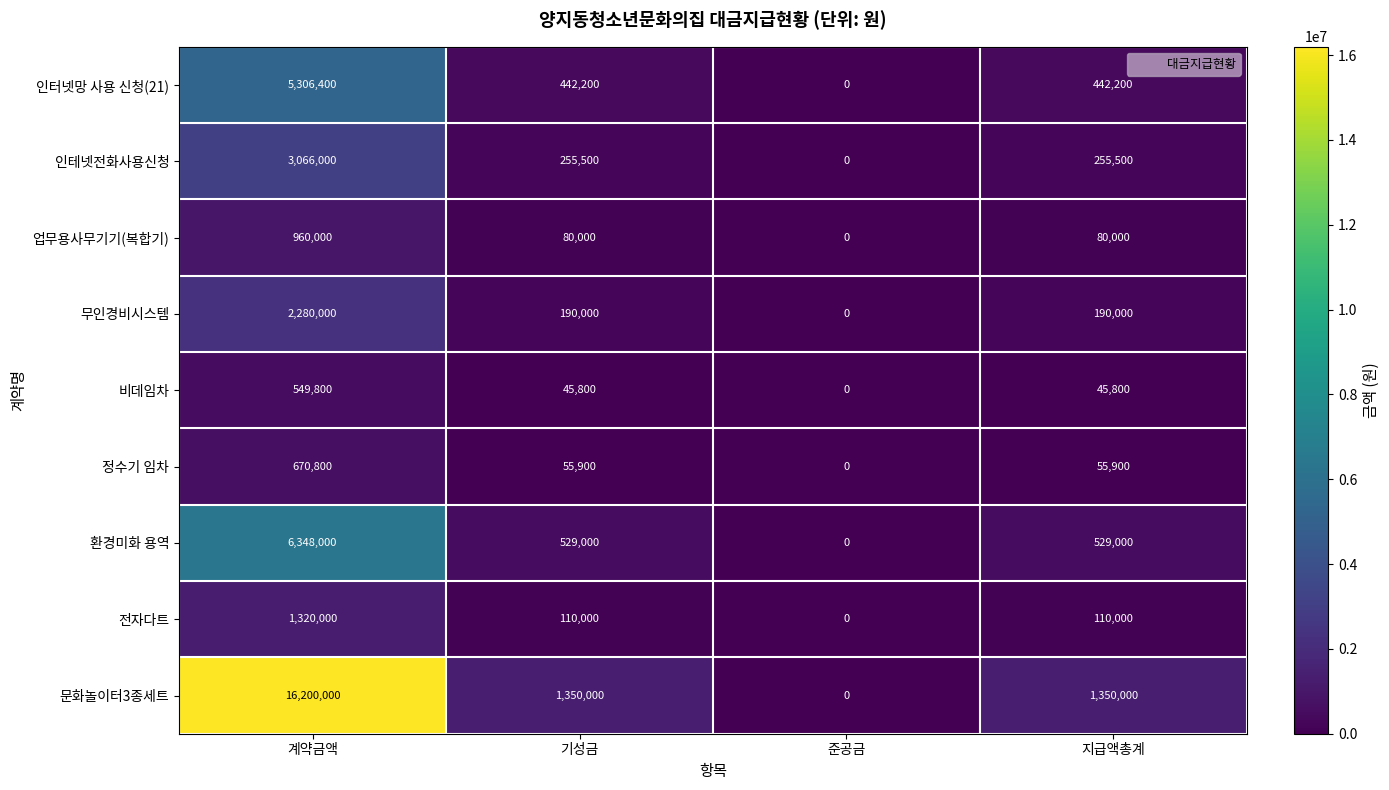

At which label does 전자다트 reach its minimum?

준공금